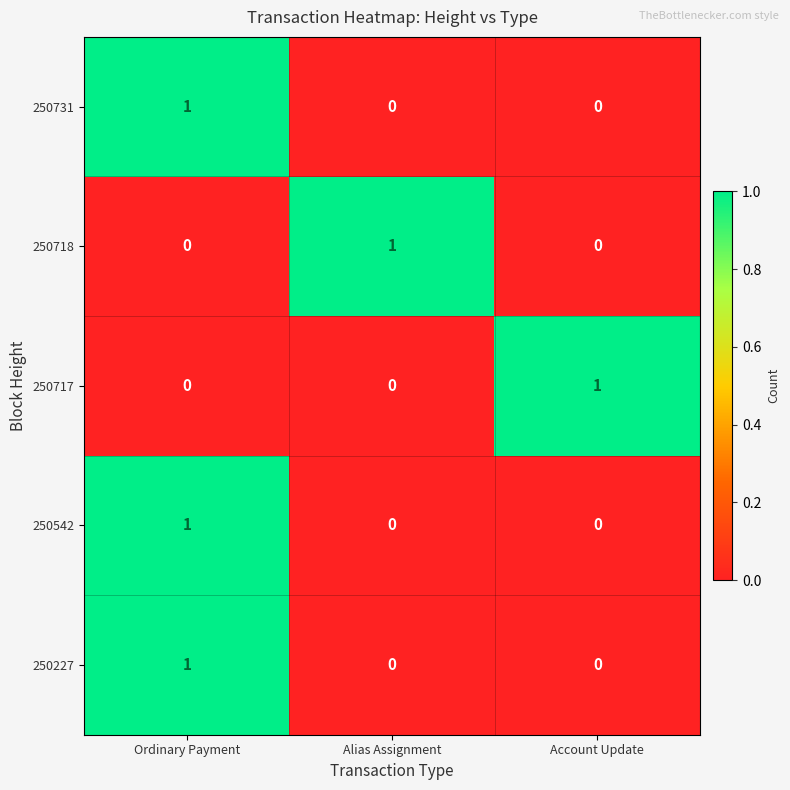

At which label does 250542 reach its peak?

Ordinary Payment